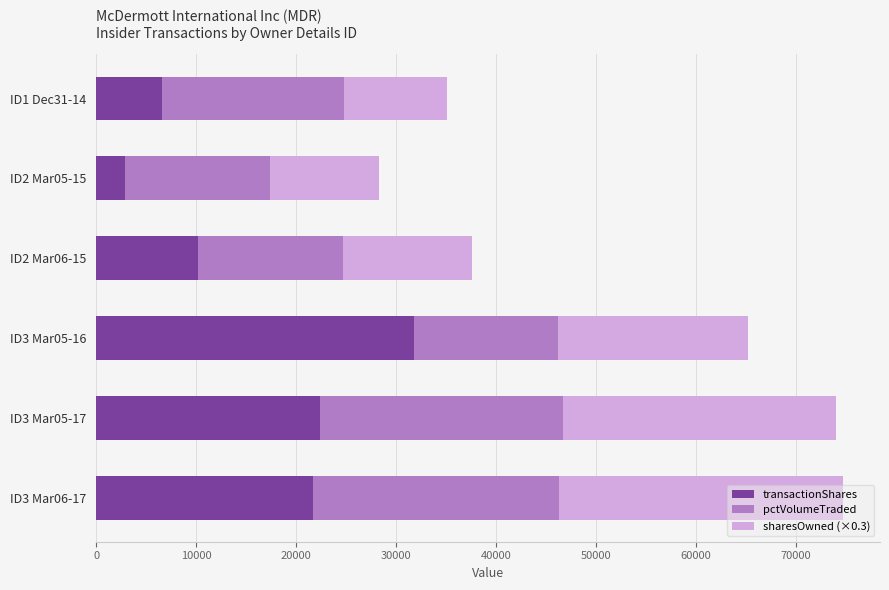

At which label does transactionShares reach its minimum?

ID2 Mar05-15